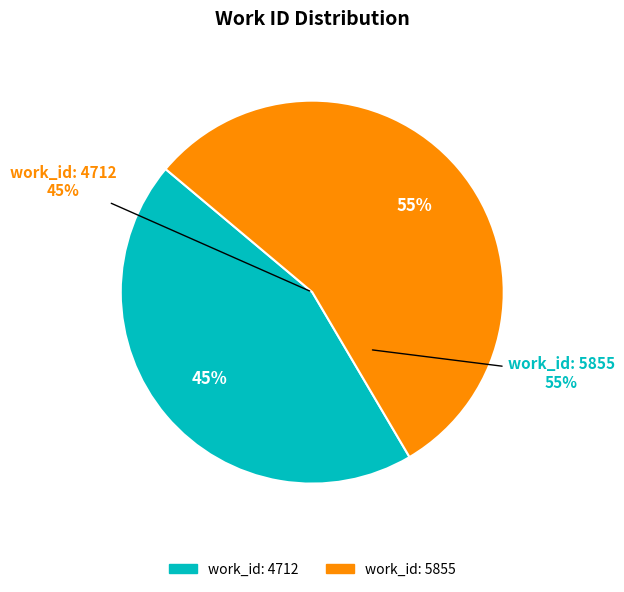

To the nearest percent, what is the average slice percentage?

50%